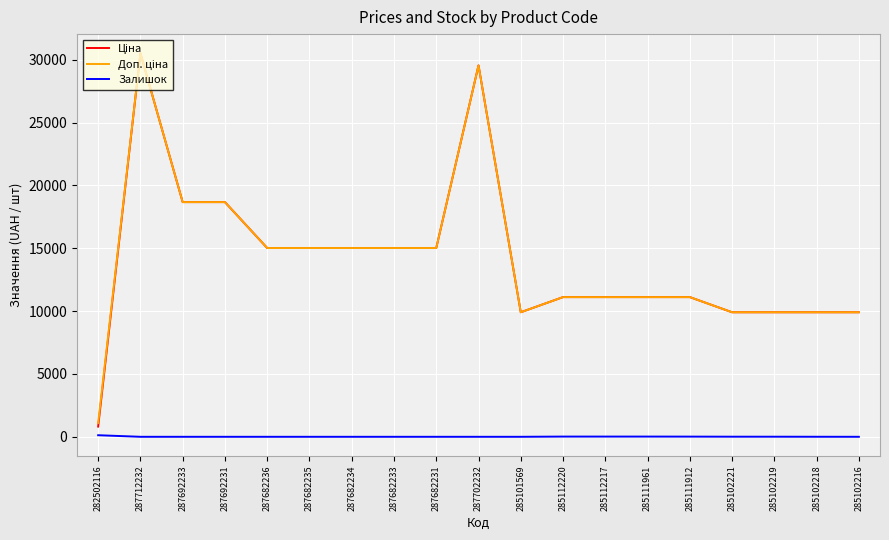

Is it true that Залишок equals 0.0 at 285101569?

True